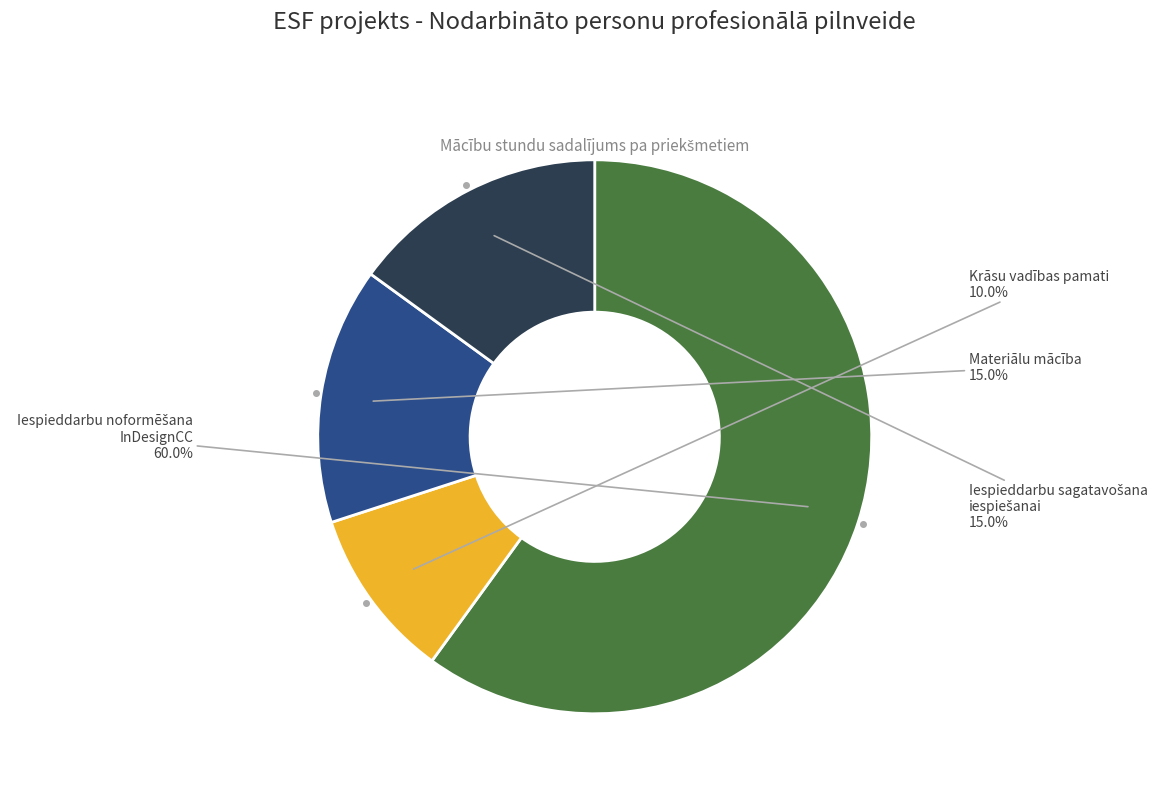

Does any single category account for the majority?

Yes